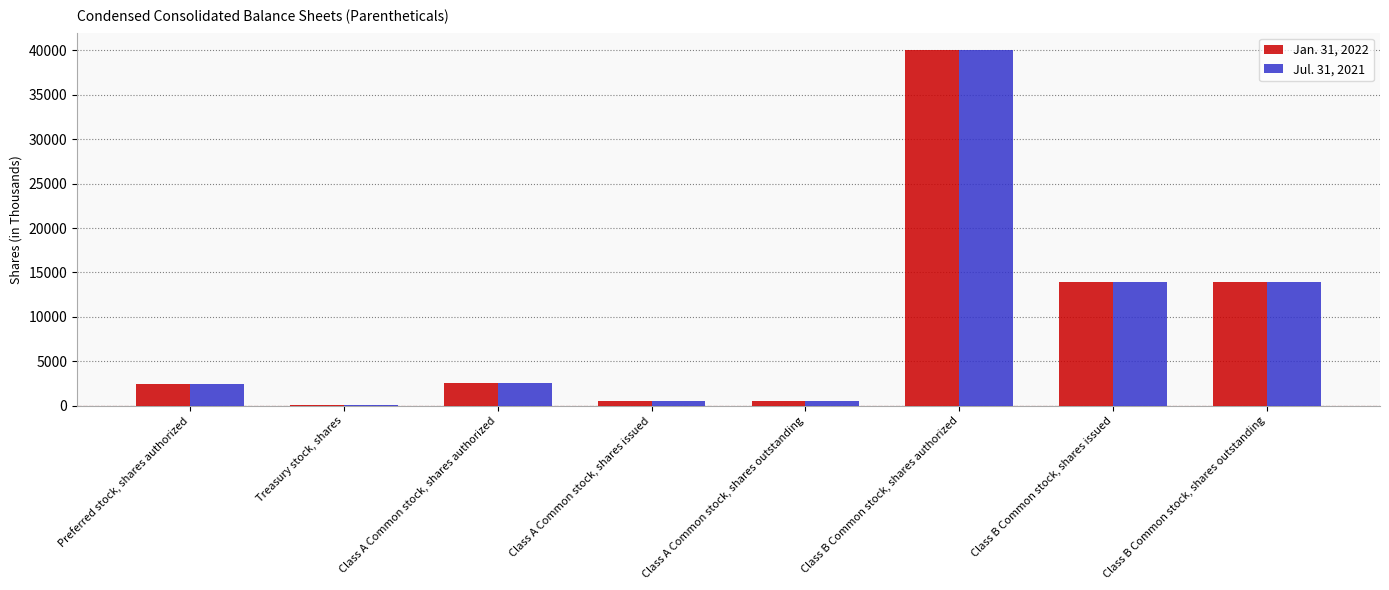

At which category is the sum across all series the highest?

Class B Common stock, shares authorized